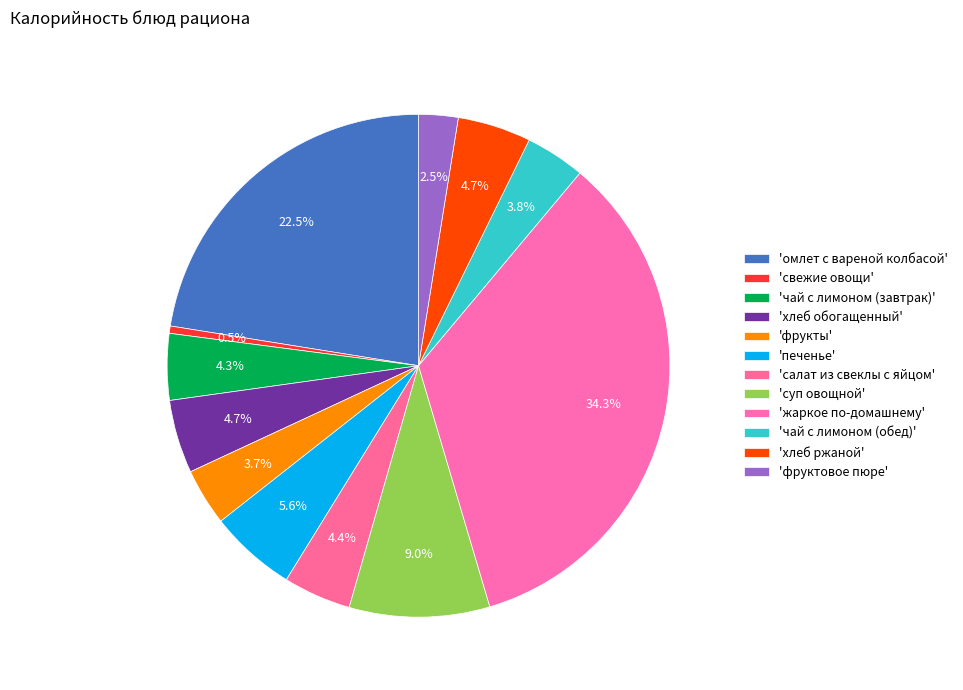

What is the smallest slice in the pie chart?

свежие овощи